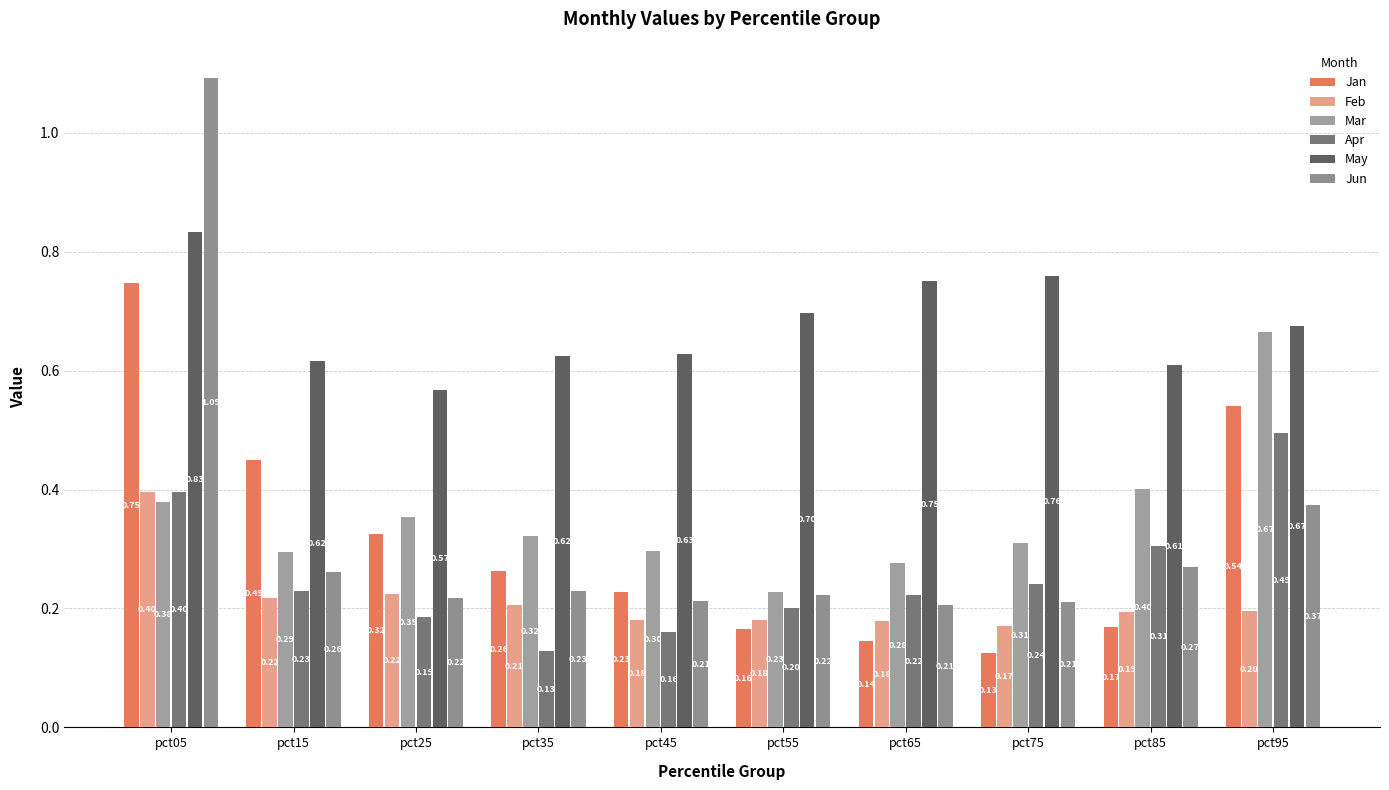

Are the bars horizontal?

No